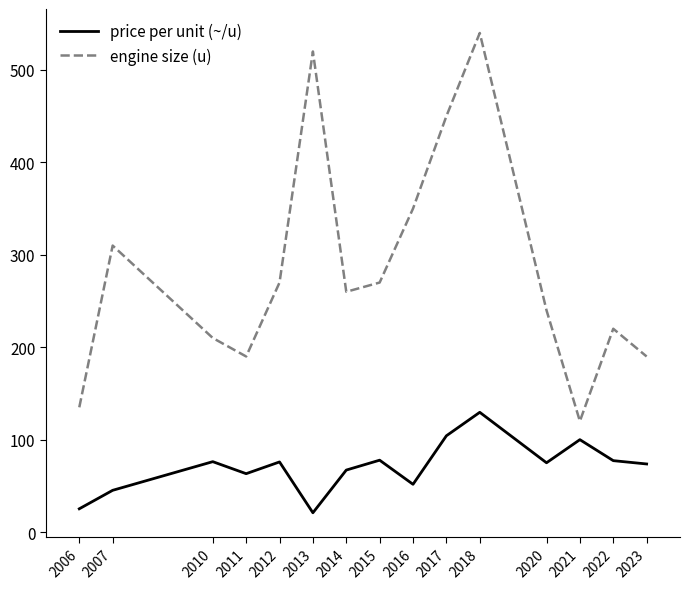

What is the lowest value of the price per unit (~/u) series?

20.9